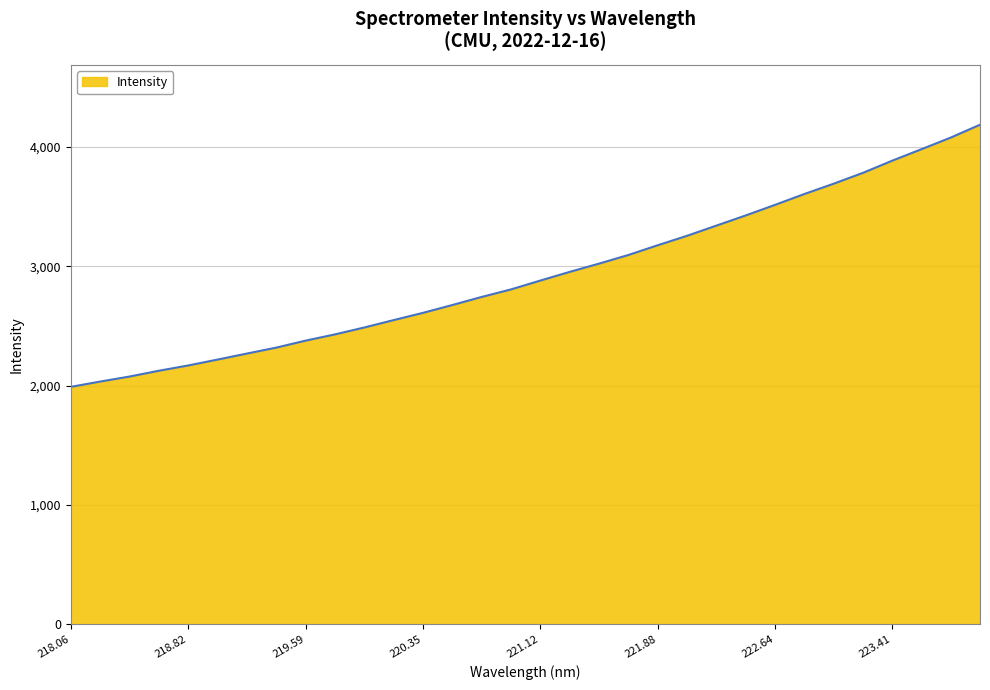

What is the difference between the maximum and minimum values?

2197.7